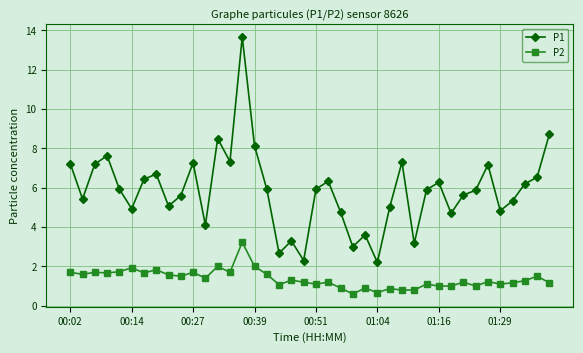

Which series has the largest total across all categories?

P1